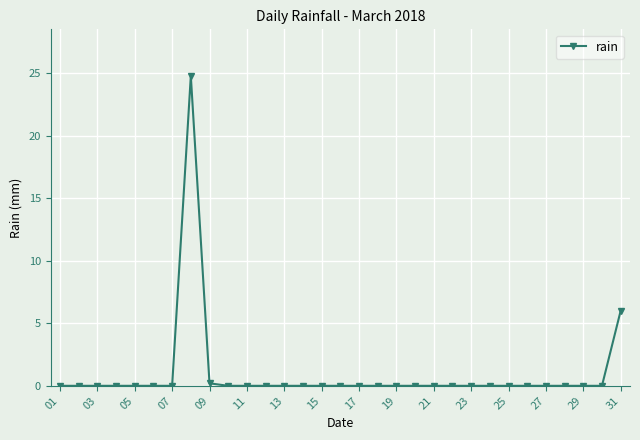

What is the maximum value shown in the chart?

24.8